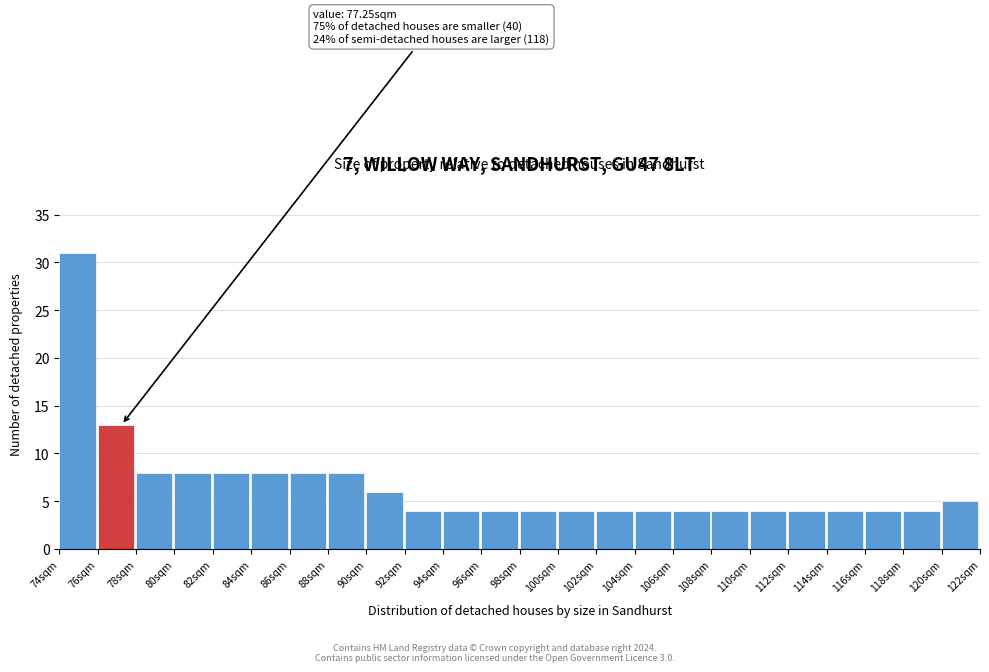

Which range on the x-axis has the tallest bar?

74 to 76